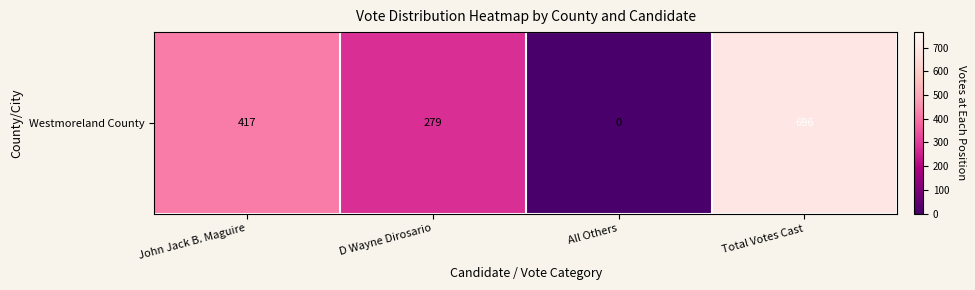

What is the greatest value displayed?

696